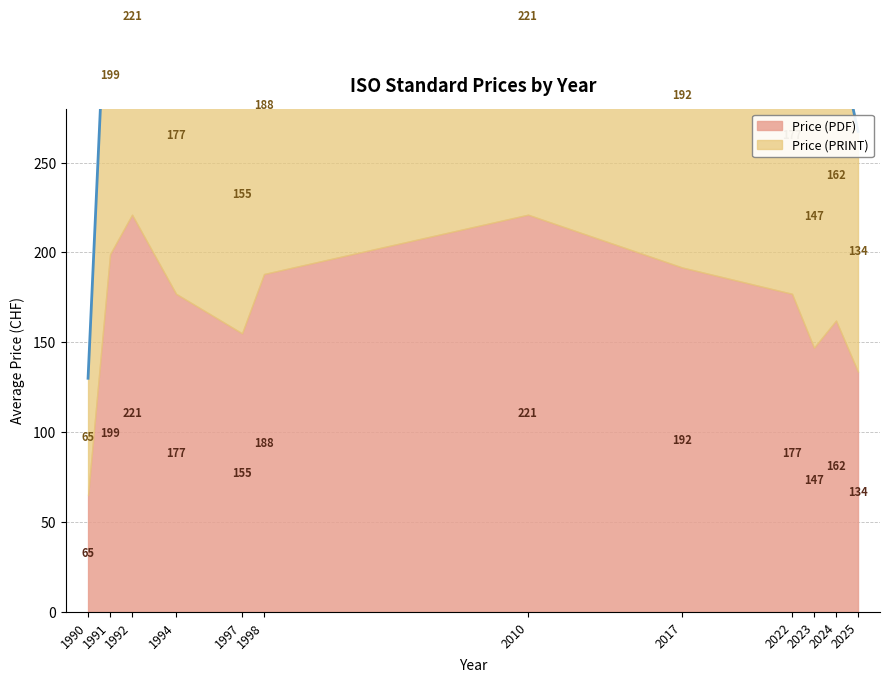

Count the number of values greater than 354.

5